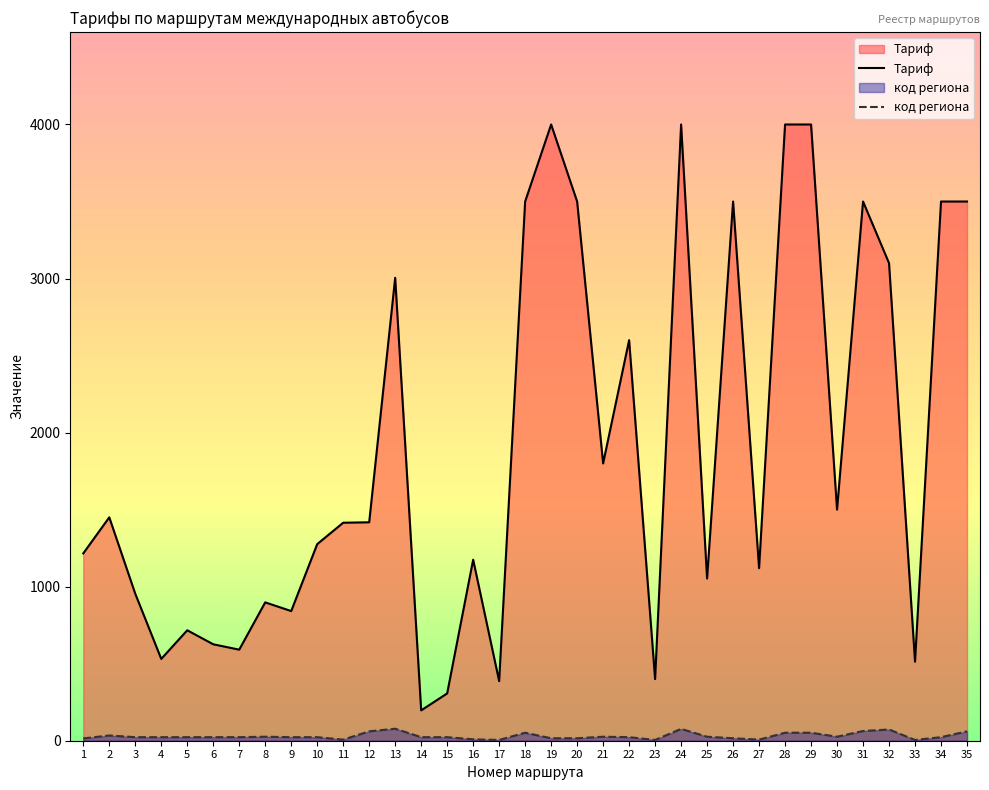

Where is код региона nearest to the value 41?

2